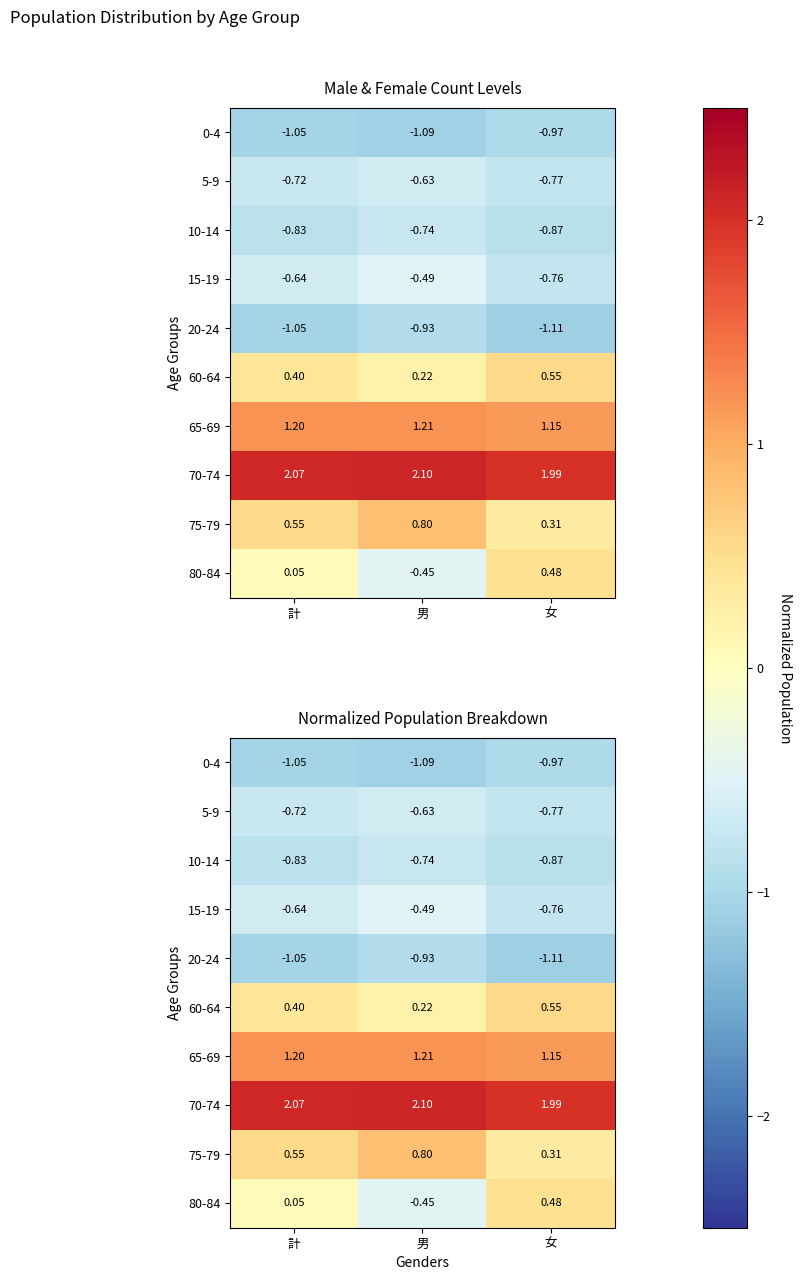

Which series has the widest spread of values?

80-84